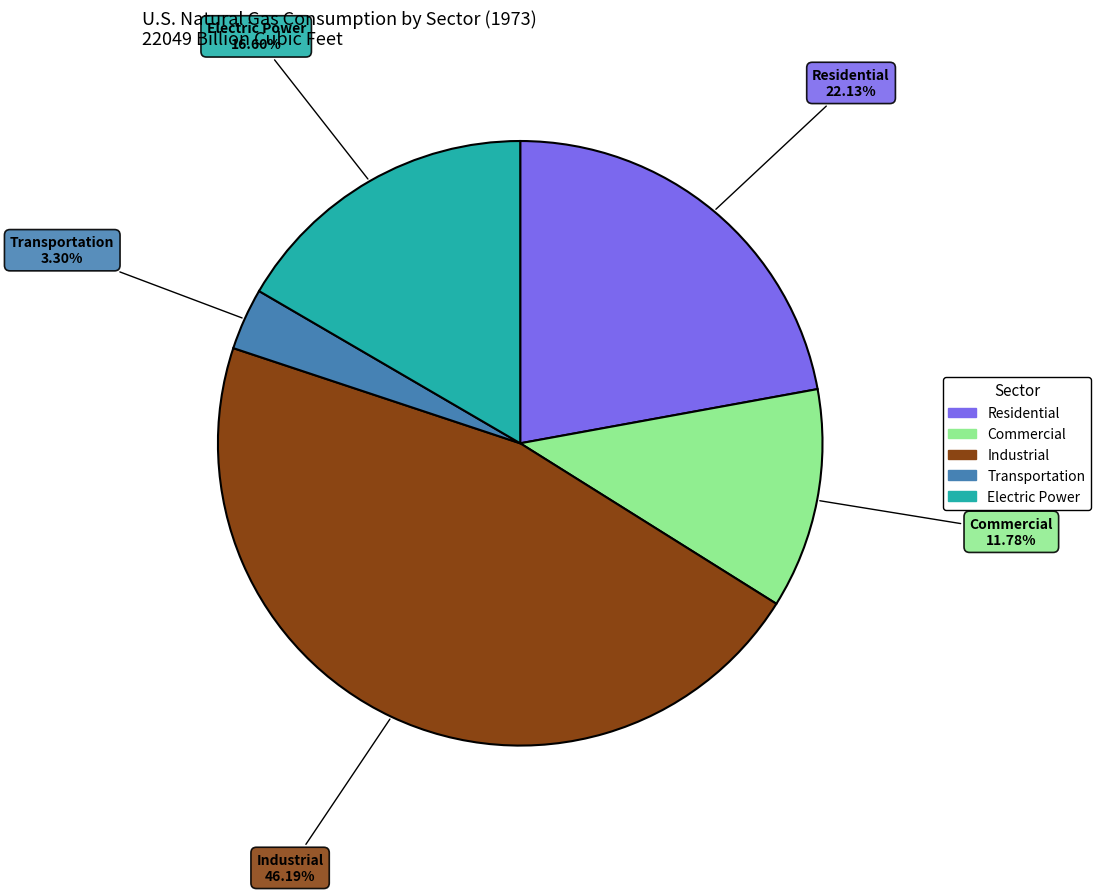

Which category has the biggest portion of the pie?

Industrial